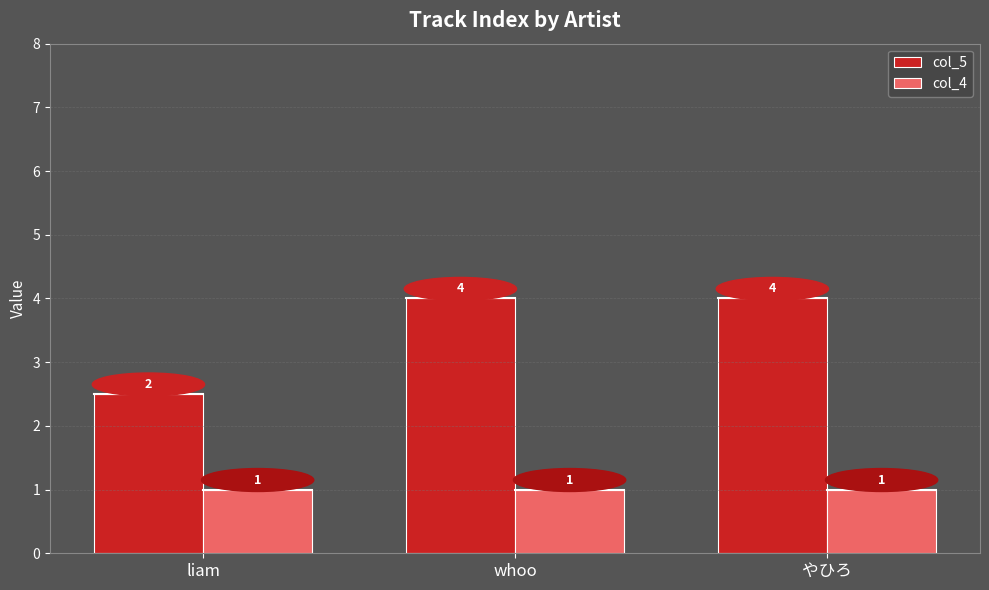

What is the average value of the col_4 series?

1.0